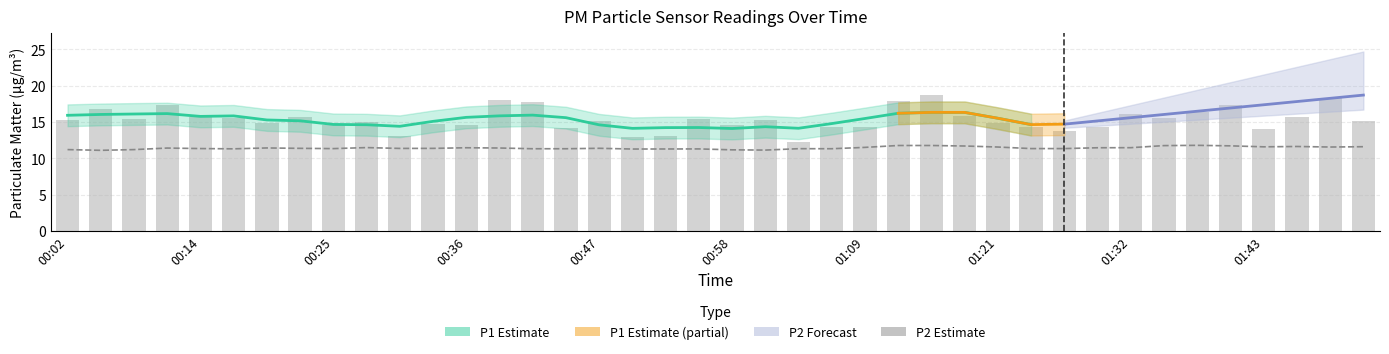

The value at 01:07 is 14.3. True or false?

True